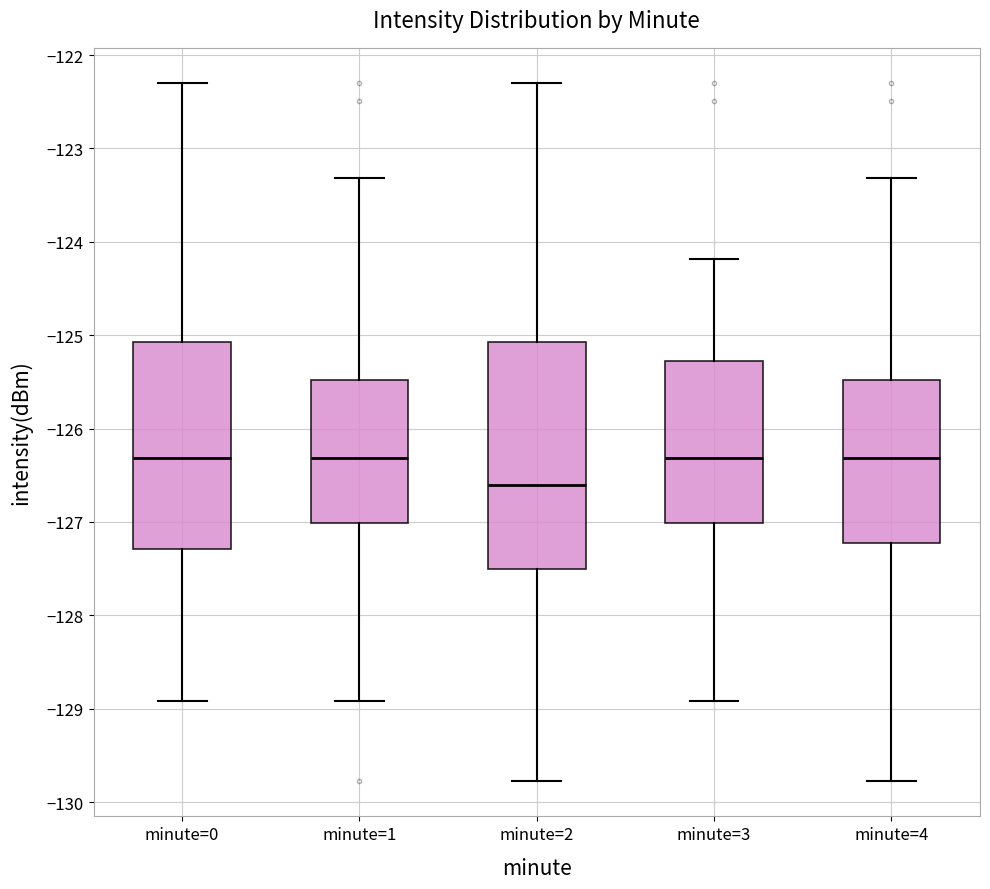

Reading left to right, transcribe this box plot: for each box, give where its median line is, the range the box spans, and where its two whiskers end, as read against the y-axis. The values are not printed on the chart, so give them approximately, as read against the axis.

minute=0: median -126.3, box -127.3 to -125.1, whiskers -128.9 to -122.3
minute=1: median -126.3, box -127.0 to -125.5, whiskers -128.9 to -123.3
minute=2: median -126.6, box -127.5 to -125.1, whiskers -129.8 to -122.3
minute=3: median -126.3, box -127.0 to -125.3, whiskers -128.9 to -124.2
minute=4: median -126.3, box -127.2 to -125.5, whiskers -129.8 to -123.3